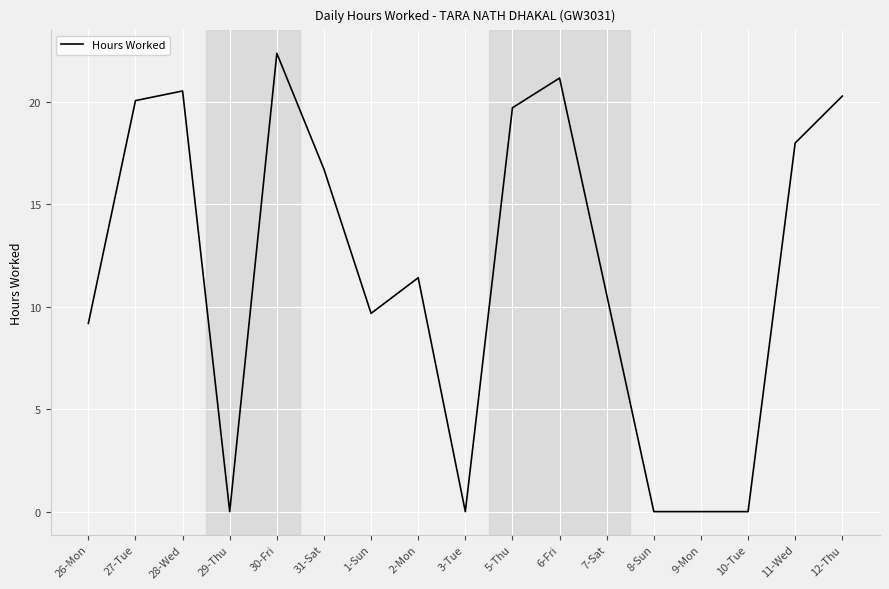

Where does the data first go above 11?

27-Tue